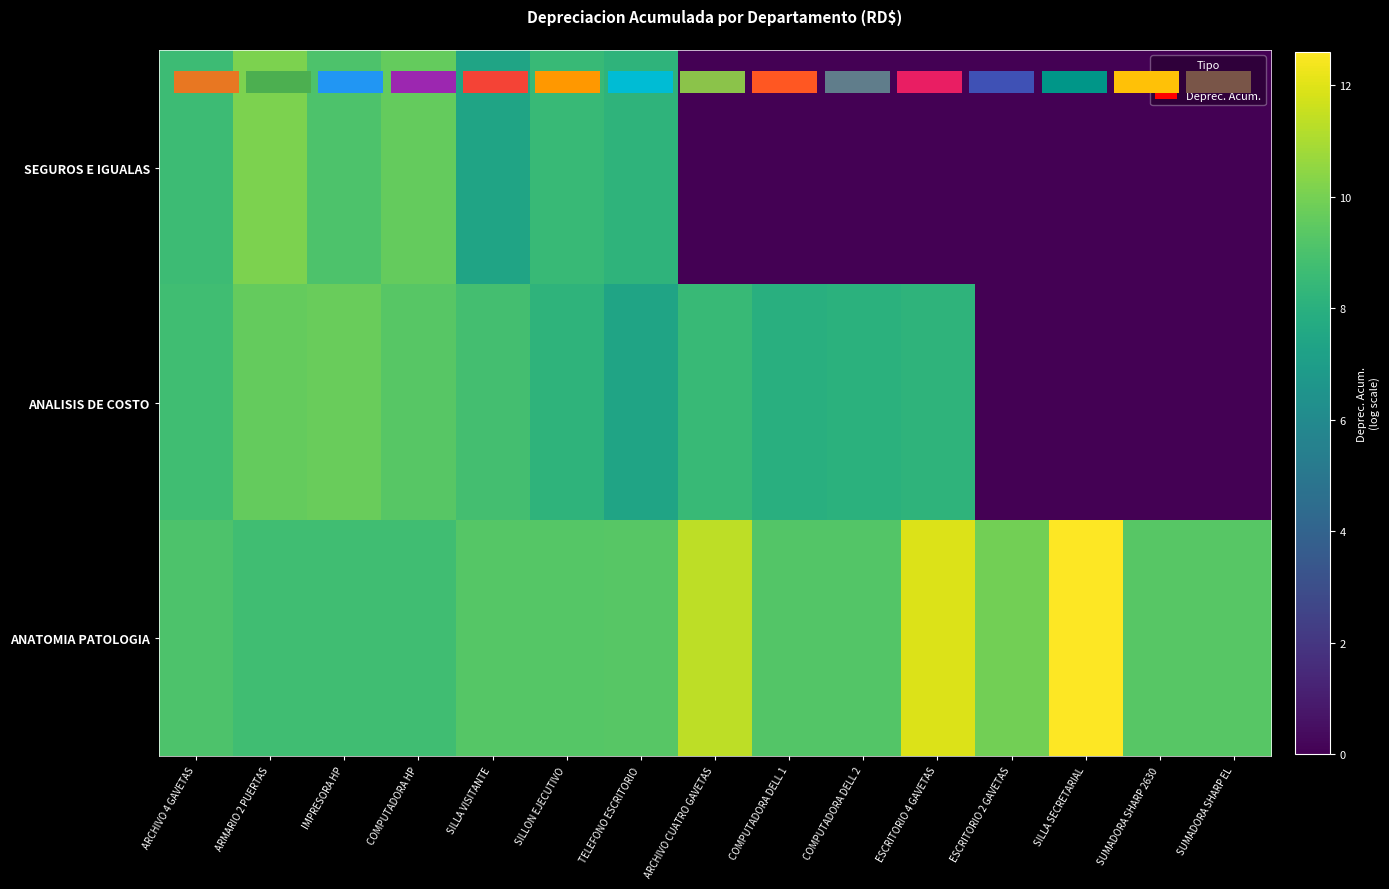

At which category is the sum across all series the highest?

ARMARIO 2 PUERTAS